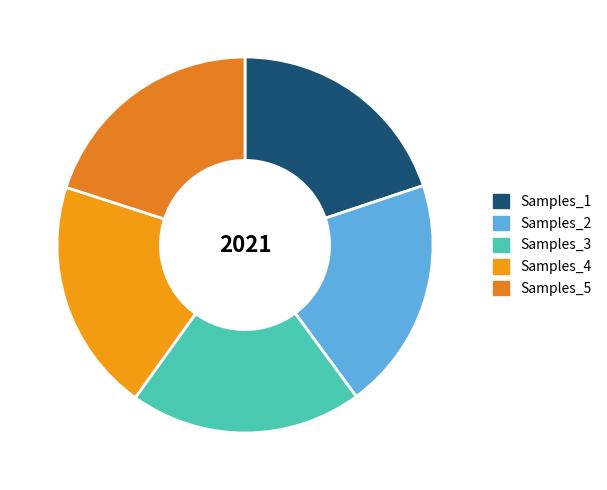

How many segments does this pie chart have?

5